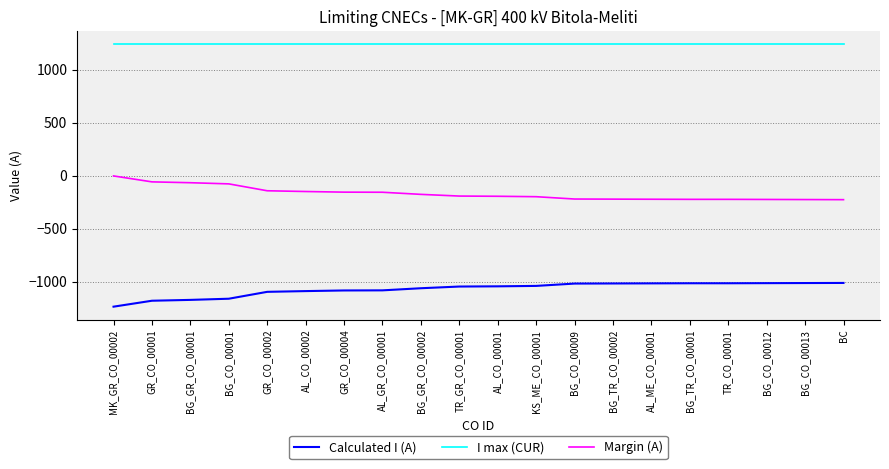

What is the spread (max minus min) of values at BC?

2253